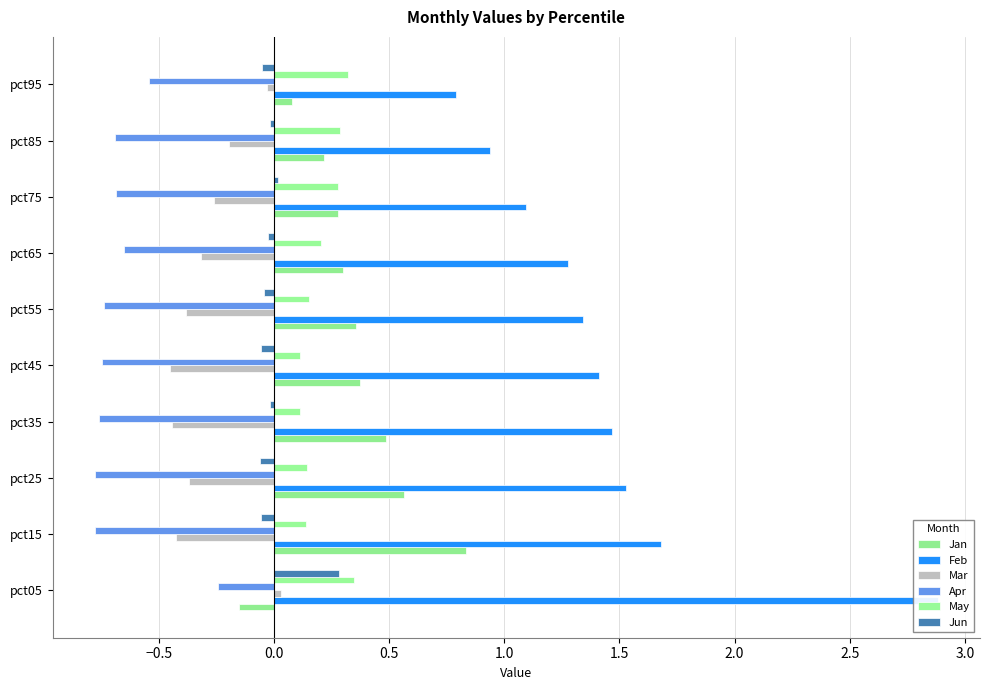

Which series has the largest range (max minus min)?

Feb